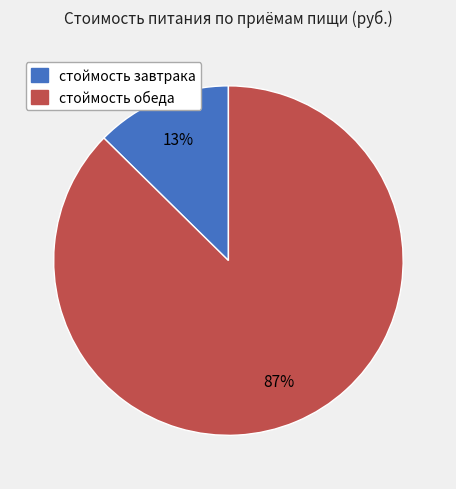

The стоймость завтрака slice represents 13% of the pie. True or false?

True